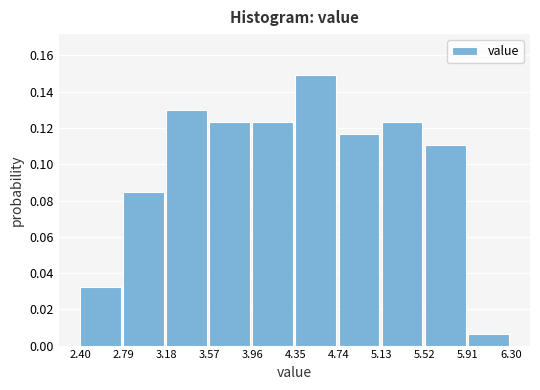

Reading left to right, list every bar in this chart as the range it spans on the x-axis followed by its height. The values are not printed on the chart, so give them approximately, as read against the axis.

2.40 to 2.79: 0.032
2.79 to 3.18: 0.084
3.18 to 3.57: 0.130
3.57 to 3.96: 0.124
3.96 to 4.35: 0.124
4.35 to 4.74: 0.150
4.74 to 5.13: 0.116
5.13 to 5.52: 0.124
5.52 to 5.91: 0.110
5.91 to 6.30: 0.006